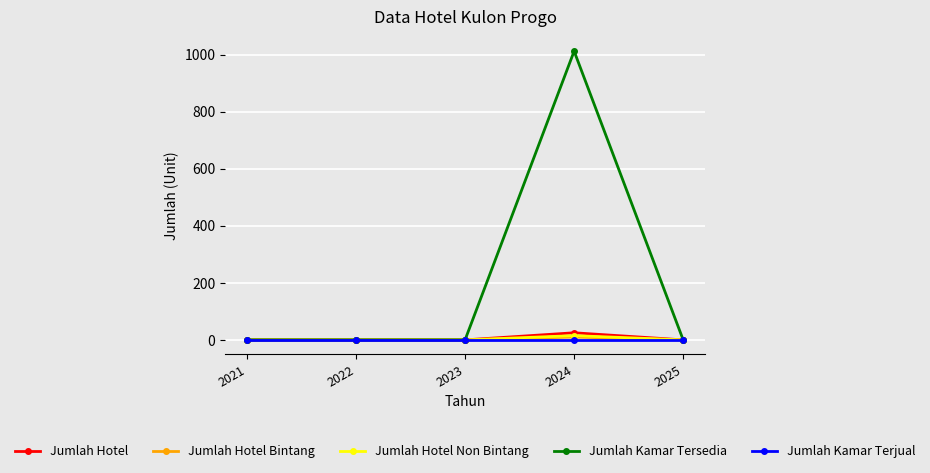

At which category is the sum across all series the highest?

2024